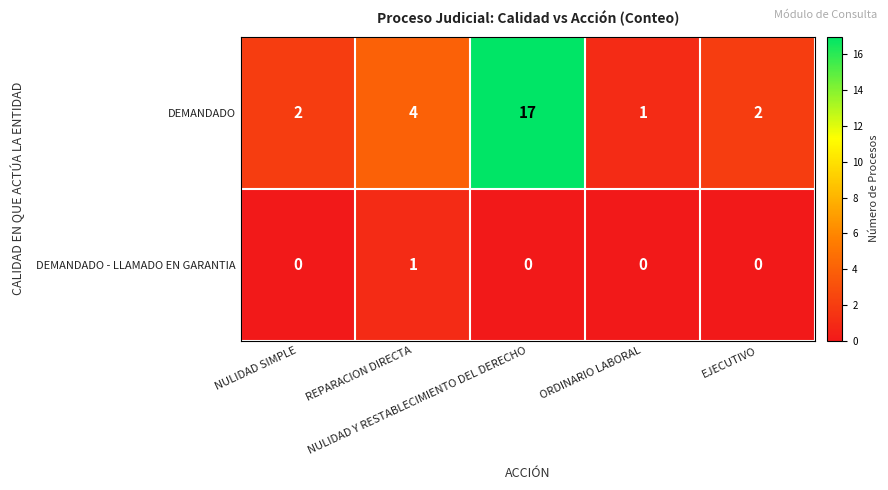

At NULIDAD SIMPLE, list the series in order from largest to smallest.

DEMANDADO, DEMANDADO - LLAMADO EN GARANTIA